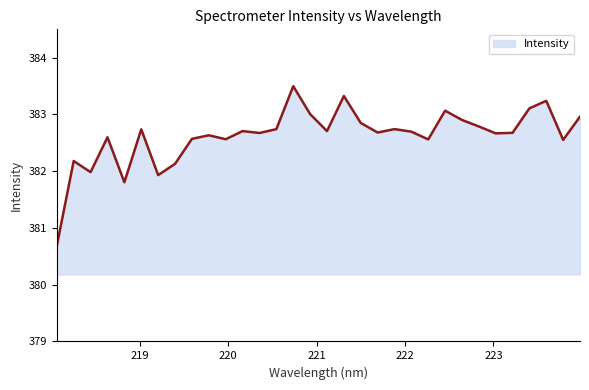

What is the smallest value displayed?

380.7